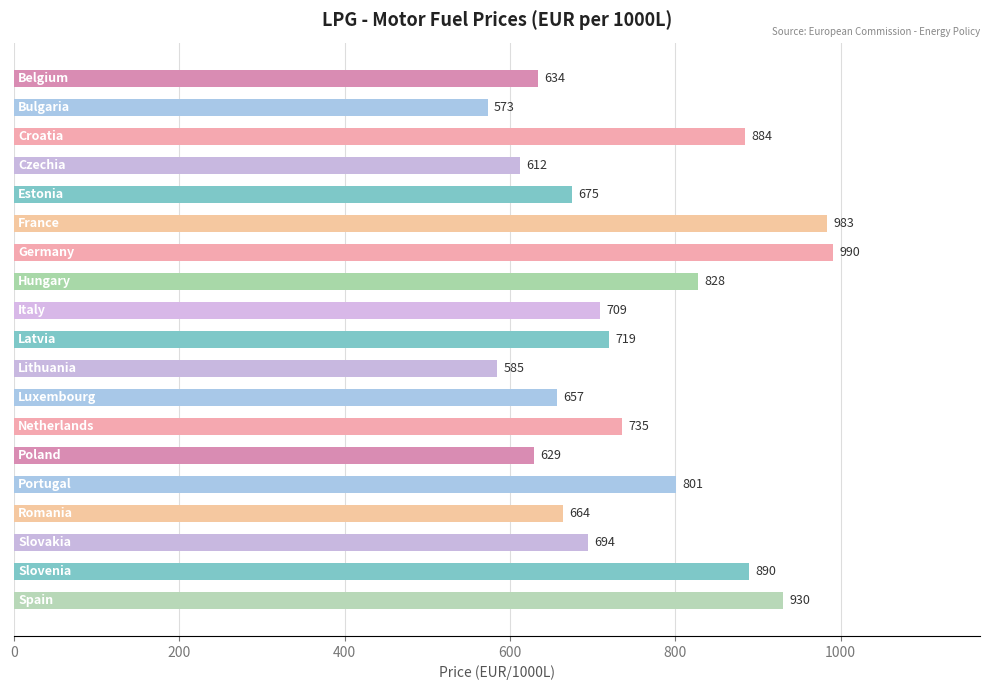

What is the smallest value displayed?

572.9